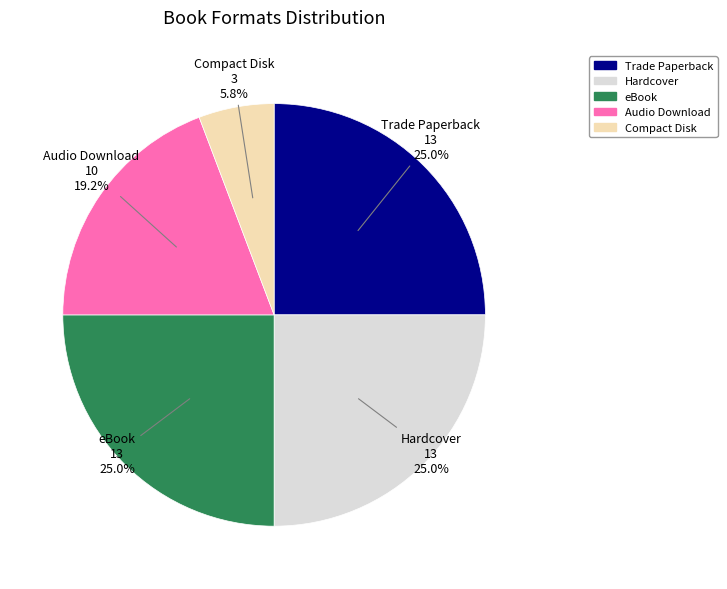

What is the ratio of the value at Trade Paperback to the value at Compact Disk?

4.3